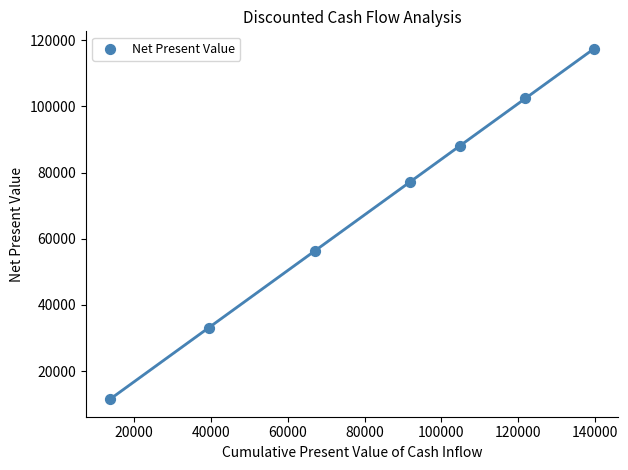

What Y value in the scatter plot is closest to 64450?

56333.0